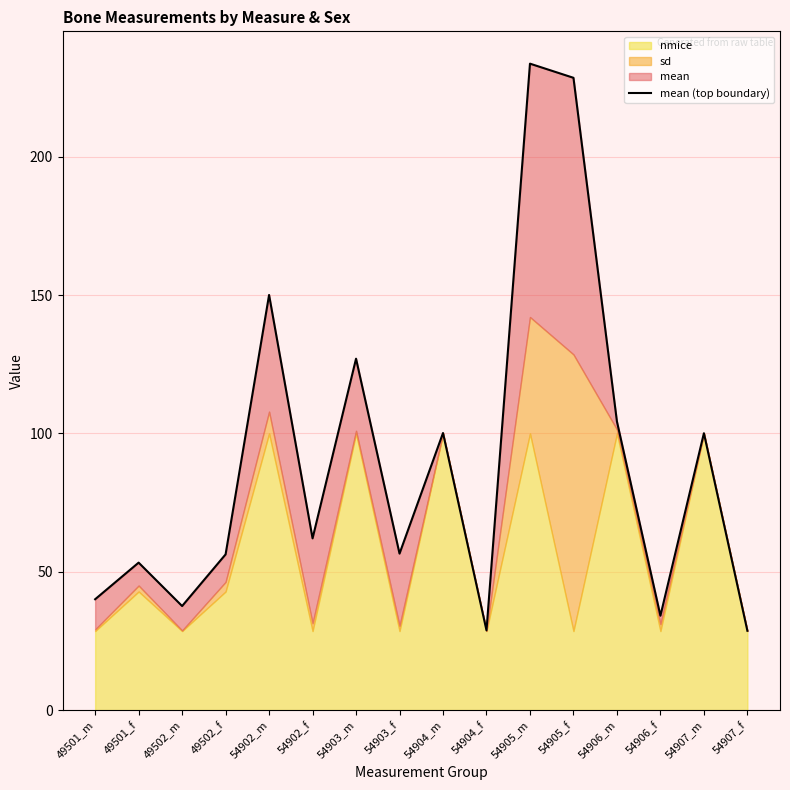

The value at 54905_m is 390.4. True or false?

False